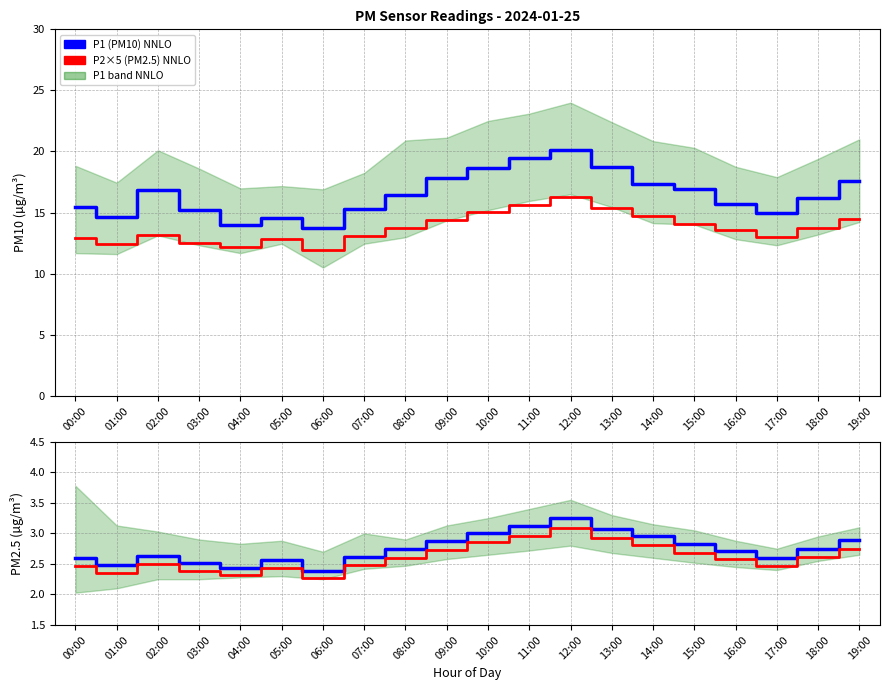

What is the difference between the P1 (PM10) values at 02:00 and 18:00?

0.6